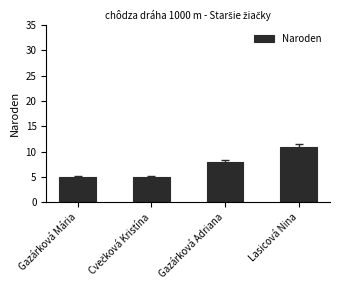

Count the number of data series in this chart.

1